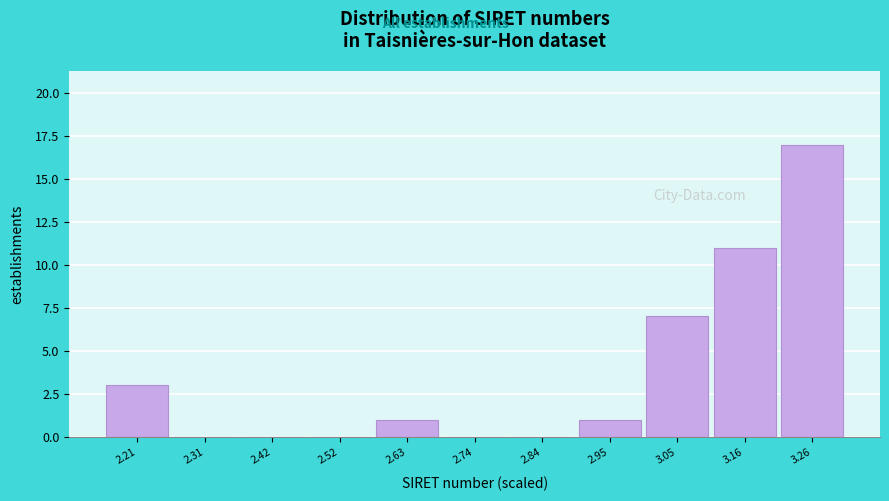

Over which range of the x-axis is the bar tallest?

3.22 to 3.32